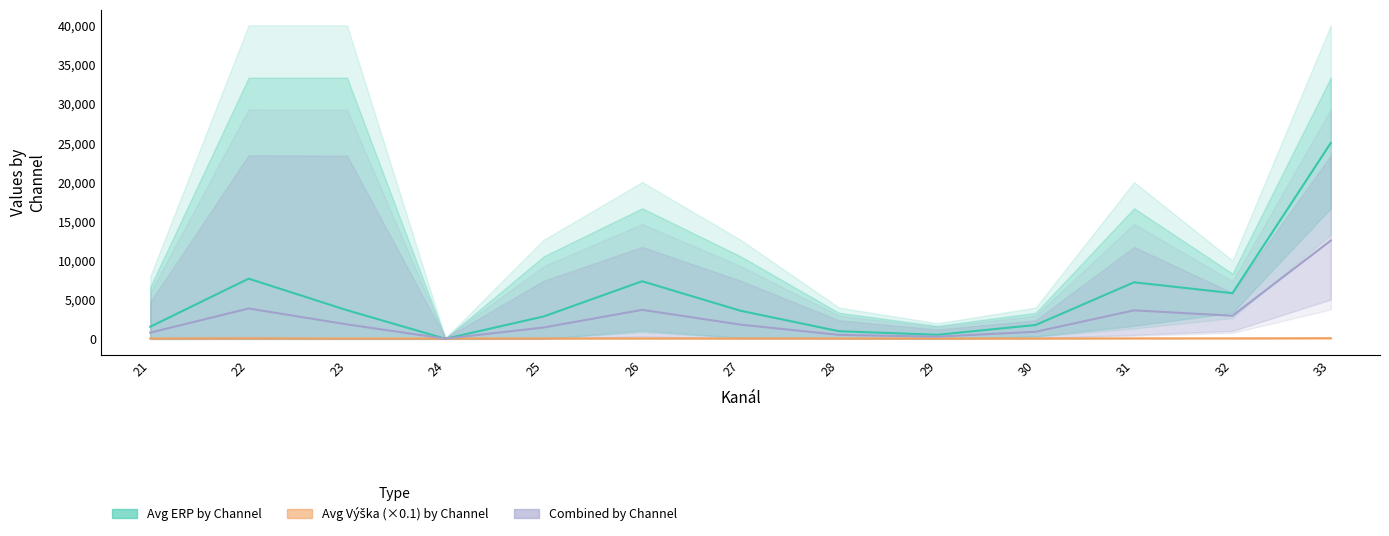

What is the greatest value displayed?

25000.0